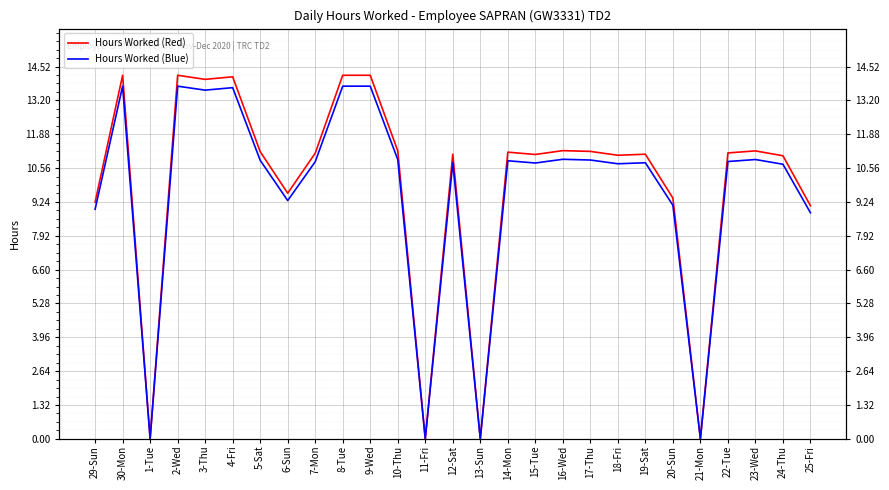

What is the difference between the Hours Worked (Blue) values at 2-Wed and 7-Mon?

2.9